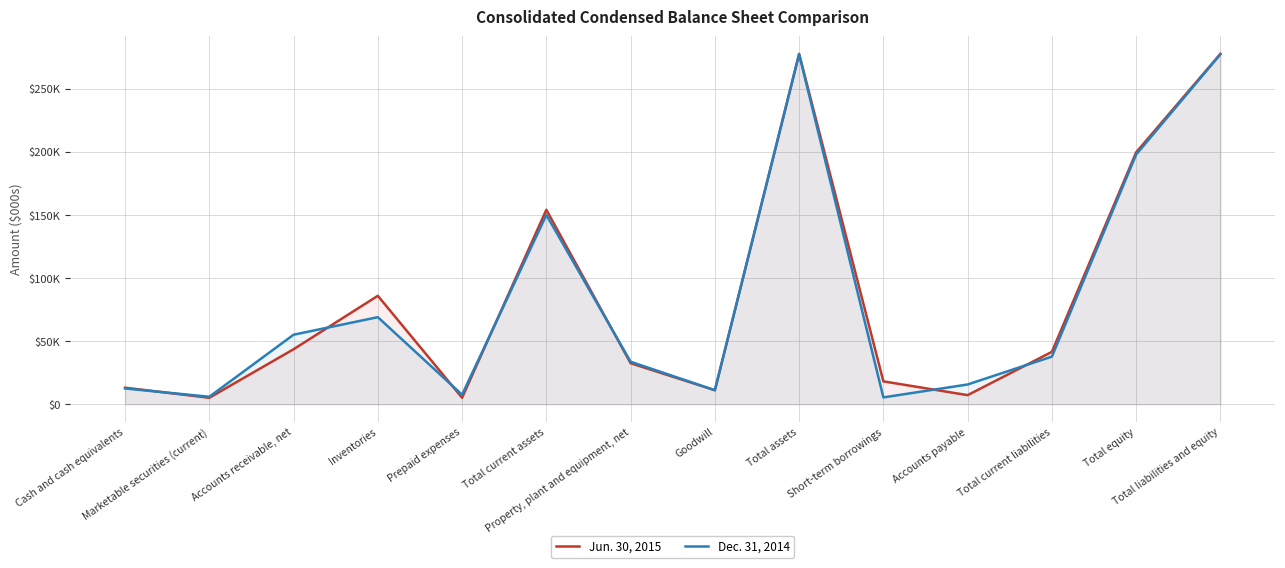

Reading left to right, list all the values displayed in this chart.

Jun. 30, 2015: Cash and cash equivalents=13095	Marketable securities (current)=5110	Accounts receivable, net=43582	Inventories=85960	Prepaid expenses=5154	Total current assets=154156	Property, plant and equipment, net=32523	Goodwill=11112	Total assets=277749	Short-term borrowings=18124	Accounts payable=7195	Total current liabilities=41525	Total equity=199706	Total liabilities and equity=277749
Dec. 31, 2014: Cash and cash equivalents=12499	Marketable securities (current)=5914	Accounts receivable, net=55100	Inventories=69015	Prepaid expenses=7521	Total current assets=150049	Property, plant and equipment, net=33694	Goodwill=11112	Total assets=277446	Short-term borrowings=5405	Accounts payable=15657	Total current liabilities=37757	Total equity=197954	Total liabilities and equity=277446